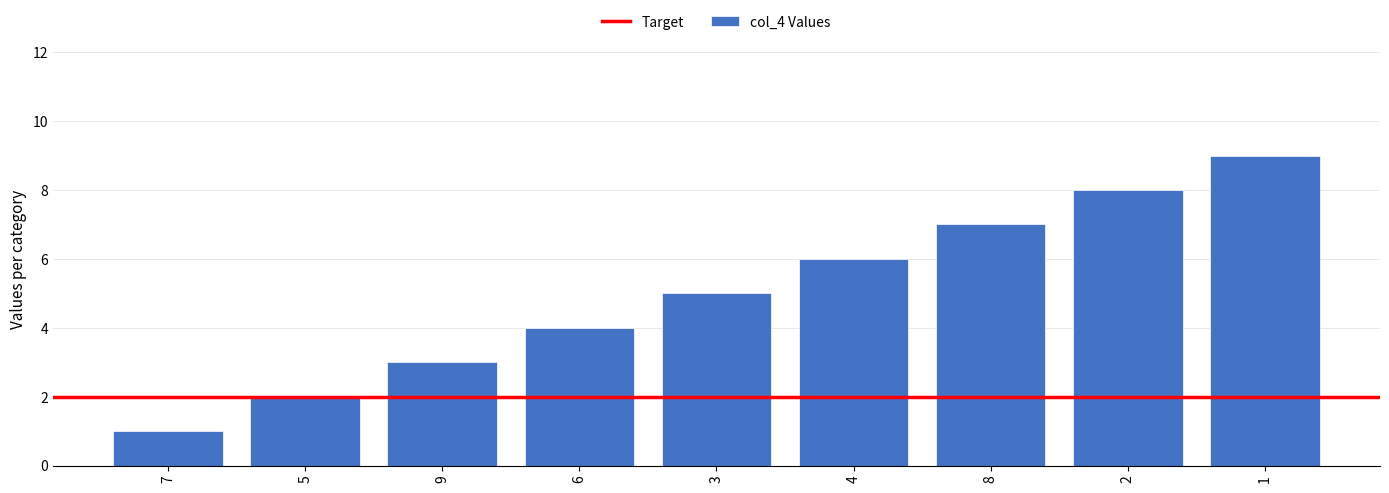

List the labels in order of value, largest first.

1, 2, 8, 4, 3, 6, 9, 5, 7